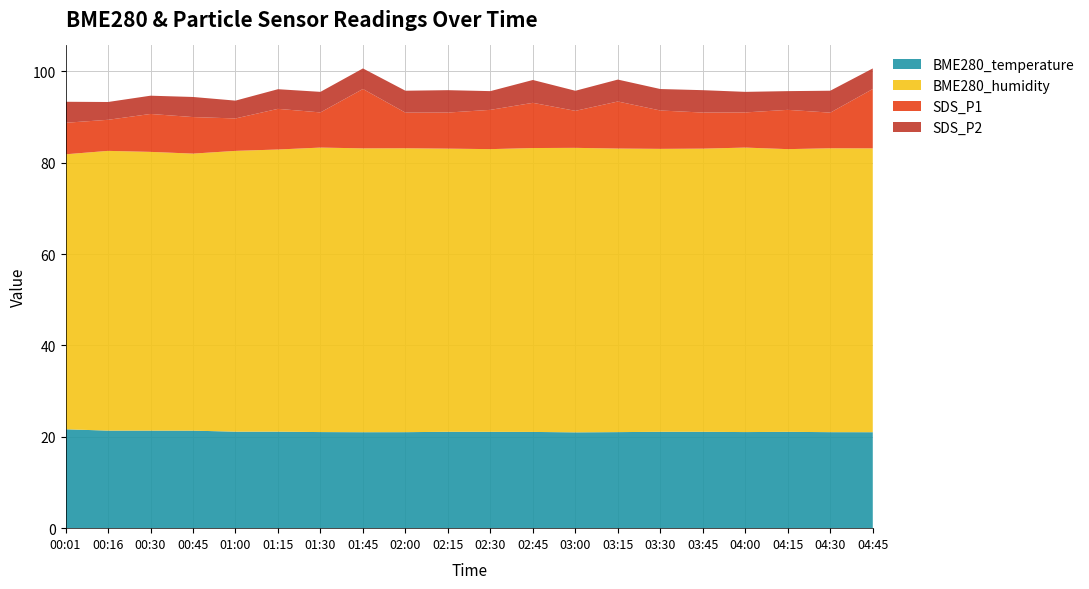

Reading left to right, extract all data points from this chart.

BME280_temperature: 21.6	21.4	21.4	21.4	21.1	21.1	21.0	21.0	21.0	21.1	21.1	21.1	21.0	21.0	21.1	21.1	21.0	21.1	21.0	21.0
BME280_humidity: 60.2	61.2	61.0	60.7	61.5	61.8	62.3	62.1	62.2	62.0	61.9	62.2	62.3	62.1	62.0	62.0	62.3	61.9	62.2	62.1
SDS_P1: 6.9	6.8	8.3	8.0	7.1	8.9	7.7	13.0	7.8	7.9	8.6	9.9	8.1	10.3	8.4	7.9	7.7	8.6	7.8	13.0
SDS_P2: 4.6	3.9	4.0	4.4	3.9	4.3	4.5	4.5	4.8	4.9	4.1	5.0	4.4	4.8	4.7	4.9	4.5	4.1	4.8	4.5